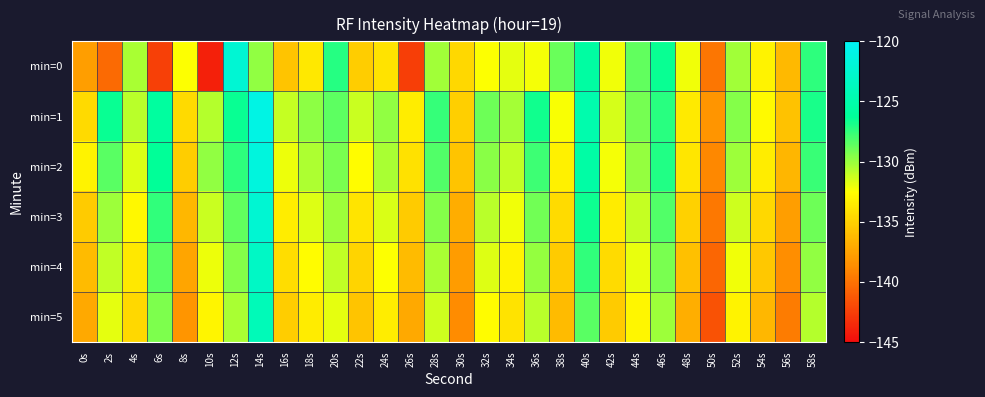

At which category is the sum across all series the highest?

14s